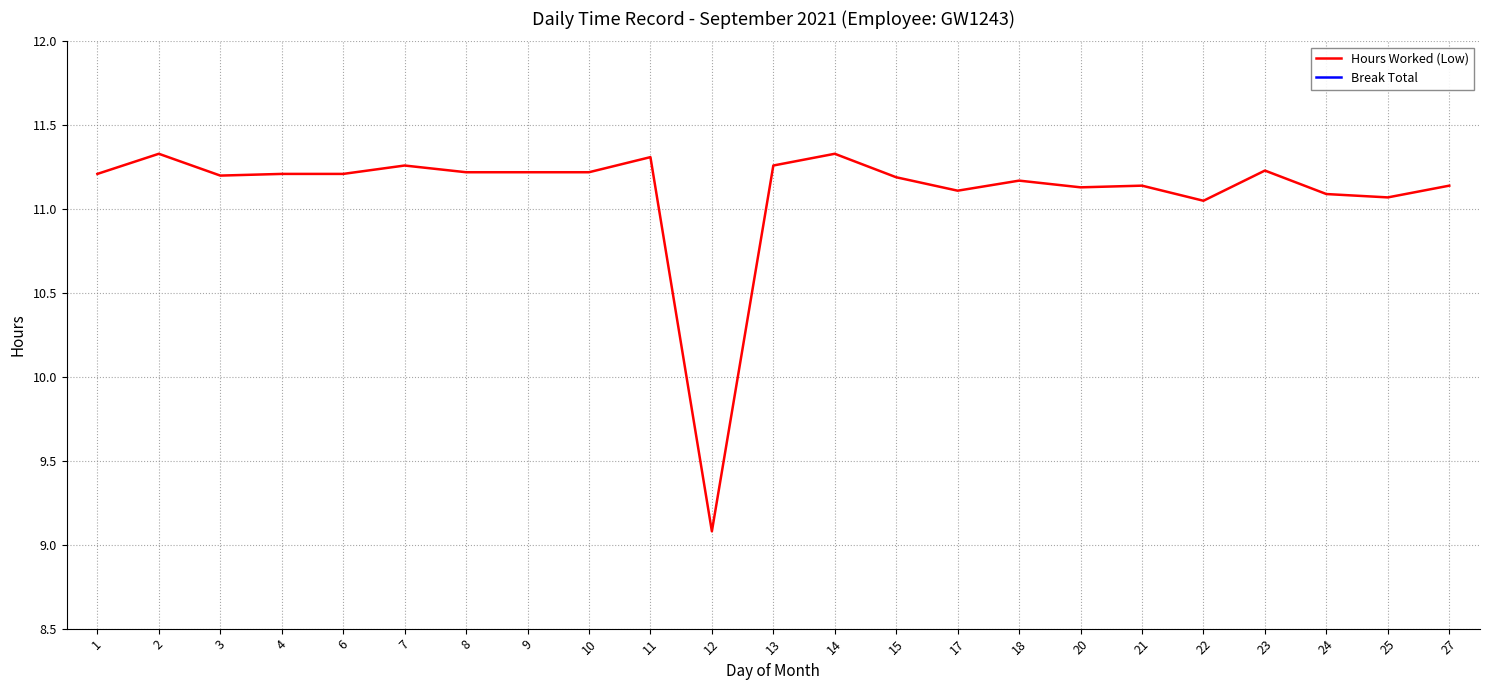

Which series has the largest total across all categories?

Hours Worked (Low)